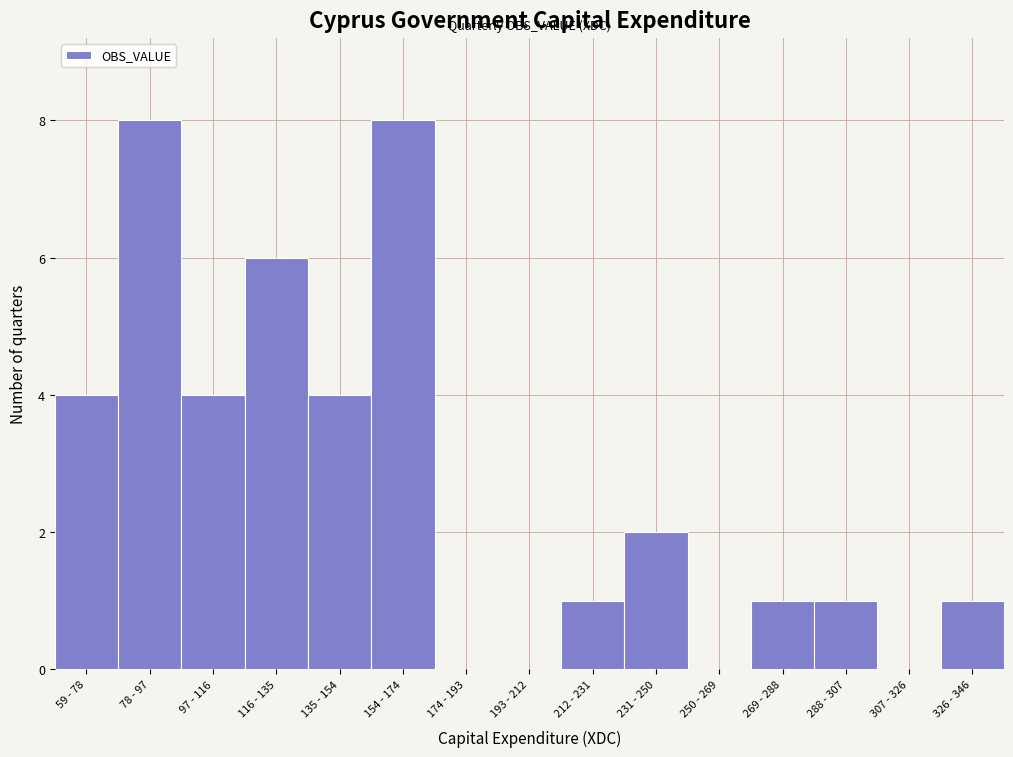

Reading left to right, what are all the values shown in this chart?

59 - 78=4	78 - 97=8	97 - 116=4	116 - 135=6	135 - 154=4	154 - 174=8	174 - 193=0	193 - 212=0	212 - 231=1	231 - 250=2	250 - 269=0	269 - 288=1	288 - 307=1	307 - 326=0	326 - 346=1